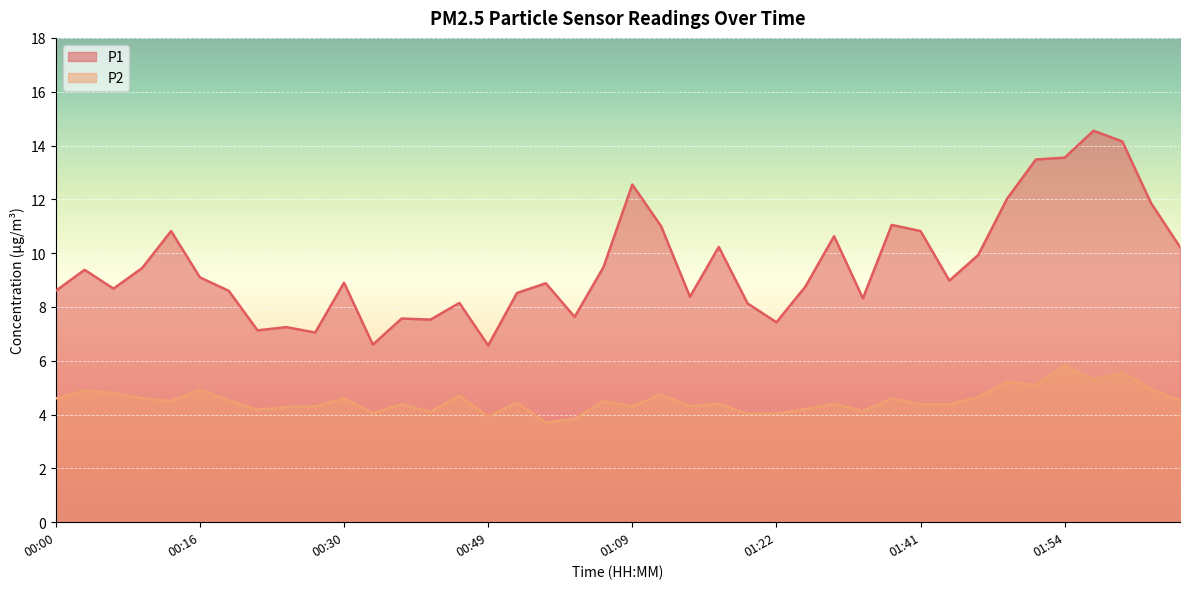

Which has a higher value, 00:06 or 00:03?

00:03